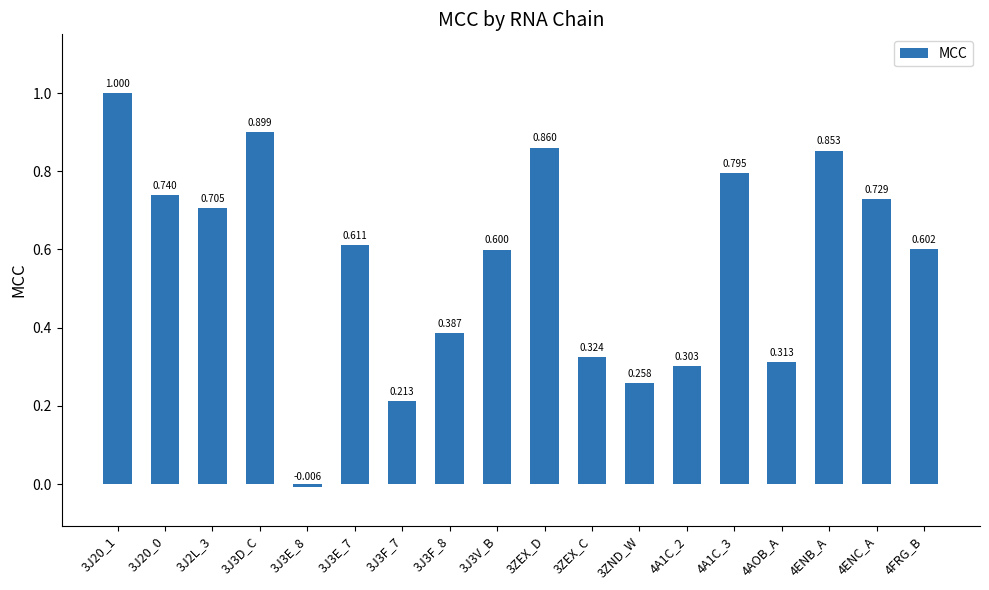

How many values are above zero?

17